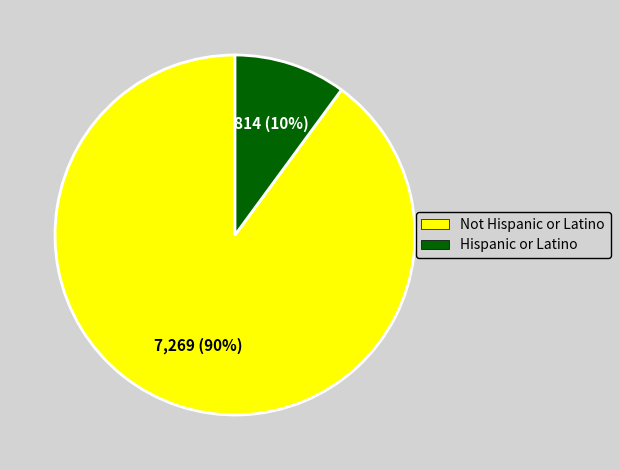

To the nearest percent, what is the average slice percentage?

50%